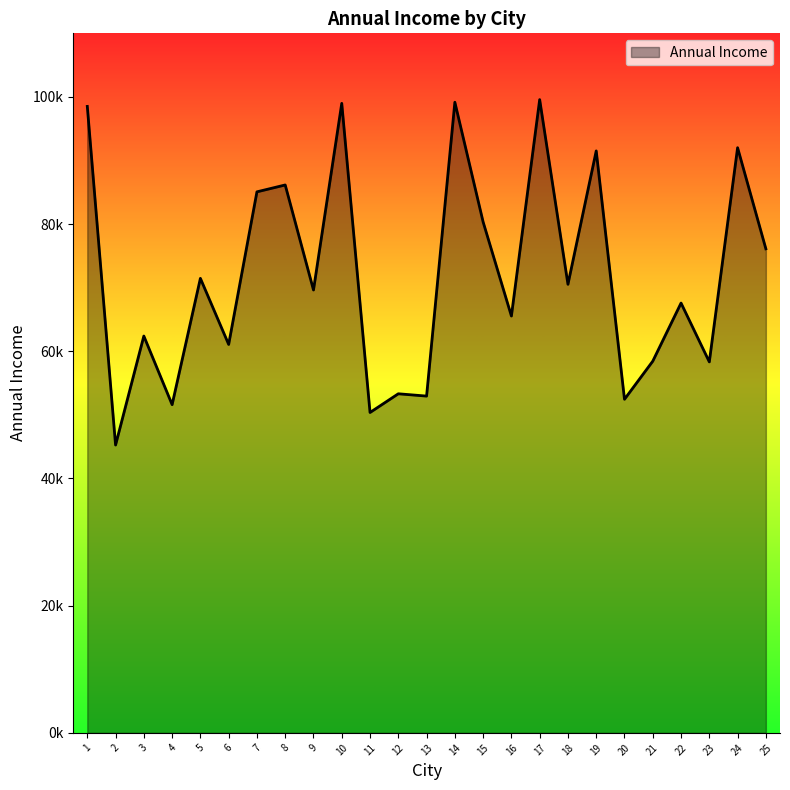

Does the chart display data point markers on the line(s)?

No